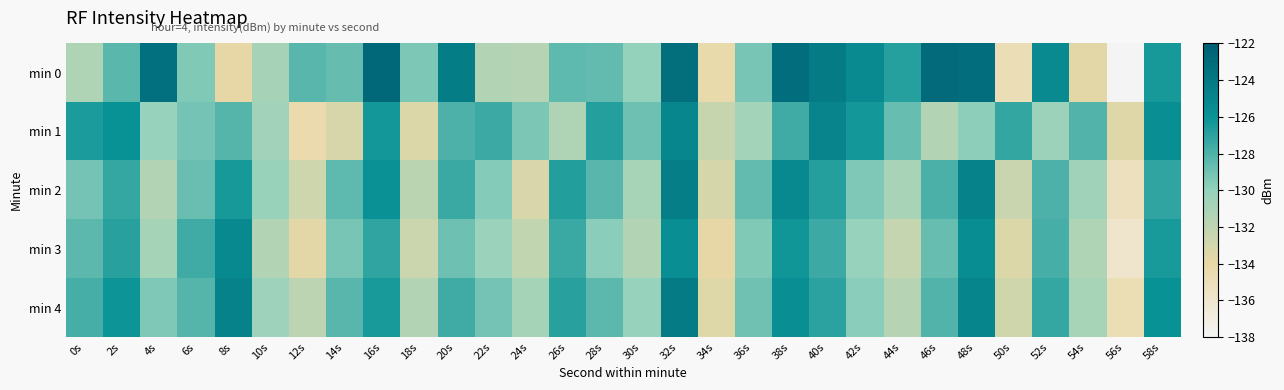

Reading right to left, transcribe all the data shown in this chart.

min 0: 58s=-126.4	56s=-138.2	54s=-133.8	52s=-125.3	50s=-134.8	48s=-123.2	46s=-122.9	44s=-126.9	42s=-125.4	40s=-124.2	38s=-123.1	36s=-129.2	34s=-134.3	32s=-123.3	30s=-130.0	28s=-128.6	26s=-128.5	24s=-131.6	22s=-131.5	20s=-124.4	18s=-129.4	16s=-122.8	14s=-128.6	12s=-128.3	10s=-130.9	8s=-134.0	6s=-129.5	4s=-123.4	2s=-128.4	0s=-131.2
min 1: 58s=-125.7	56s=-133.6	54s=-128.1	52s=-130.4	50s=-127.2	48s=-129.8	46s=-131.5	44s=-128.7	42s=-126.3	40s=-124.9	38s=-127.6	36s=-130.7	34s=-132.4	32s=-125.1	30s=-128.9	28s=-126.8	26s=-131.2	24s=-129.3	22s=-127.5	20s=-128.0	18s=-133.3	16s=-126.3	14s=-133.2	12s=-134.4	10s=-130.7	8s=-128.2	6s=-129.1	4s=-130.1	2s=-125.9	0s=-126.5
min 2: 58s=-127.1	56s=-135.2	54s=-130.6	52s=-128.0	50s=-132.5	48s=-124.8	46s=-127.9	44s=-131.0	42s=-129.4	40s=-126.8	38s=-125.3	36s=-128.6	34s=-133.1	32s=-124.5	30s=-130.9	28s=-128.3	26s=-126.7	24s=-133.2	22s=-129.6	20s=-127.4	18s=-131.8	16s=-125.9	14s=-128.5	12s=-132.7	10s=-130.2	8s=-126.4	6s=-128.8	4s=-131.5	2s=-127.3	0s=-129.1
min 3: 58s=-126.5	56s=-136.0	54s=-131.3	52s=-127.8	50s=-133.4	48s=-125.6	46s=-128.7	44s=-132.3	42s=-130.1	40s=-127.5	38s=-126.2	36s=-129.5	34s=-134.0	32s=-125.8	30s=-131.5	28s=-129.7	26s=-127.4	24s=-132.1	22s=-130.3	20s=-128.9	18s=-132.6	16s=-127.1	14s=-129.2	12s=-133.8	10s=-131.4	8s=-125.3	6s=-127.6	4s=-130.8	2s=-126.9	0s=-128.4
min 4: 58s=-126.0	56s=-134.7	54s=-130.9	52s=-127.3	50s=-132.8	48s=-125.0	46s=-128.1	44s=-131.6	42s=-129.7	40s=-127.0	38s=-125.7	36s=-129.0	34s=-133.5	32s=-124.2	30s=-130.1	28s=-128.4	26s=-126.9	24s=-130.8	22s=-129.1	20s=-127.6	18s=-131.4	16s=-126.5	14s=-128.3	12s=-131.9	10s=-130.5	8s=-124.7	6s=-128.2	4s=-129.4	2s=-126.1	0s=-127.8